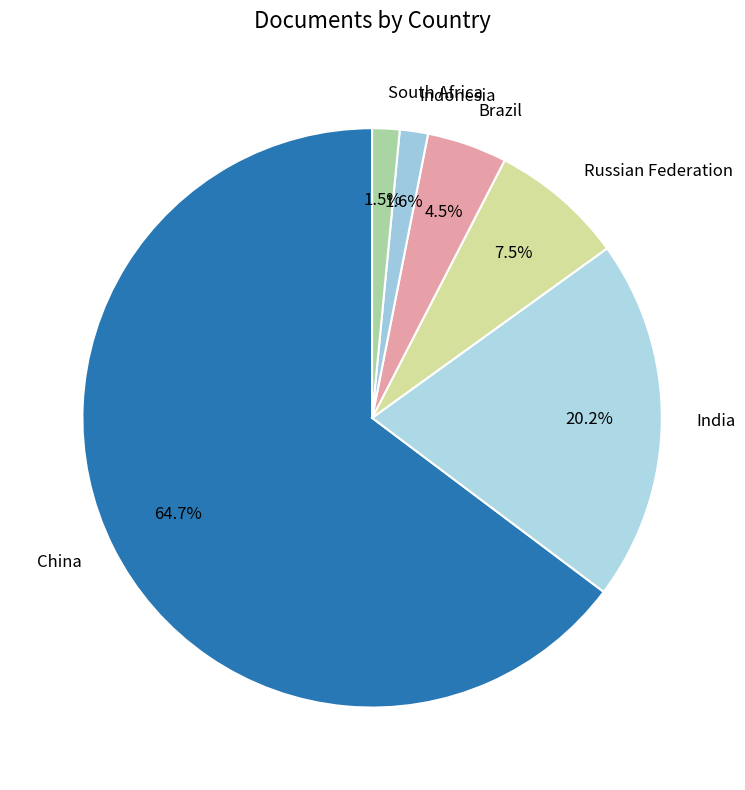

What percentage is NOT represented by Russian Federation?

92.5%